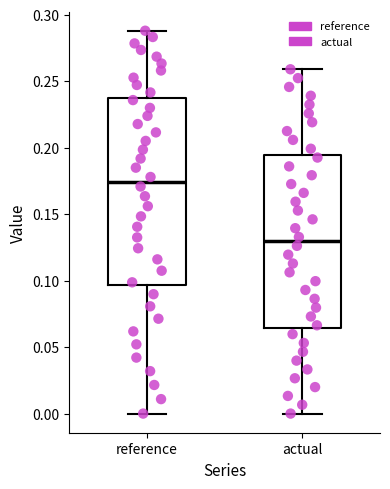

Reading left to right, read every box against the y-axis: the position of its median line, the range the box covers, and the ends of its whiskers. The values are not printed on the chart, so give them approximately, as read against the axis.

reference: median 0.175, box 0.095 to 0.235, whiskers 0.000 to 0.290
actual: median 0.130, box 0.065 to 0.195, whiskers 0.000 to 0.260